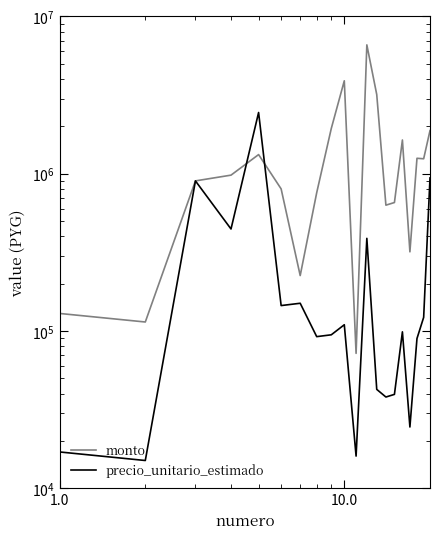

What are all the series names shown in the legend?

monto, precio_unitario_estimado